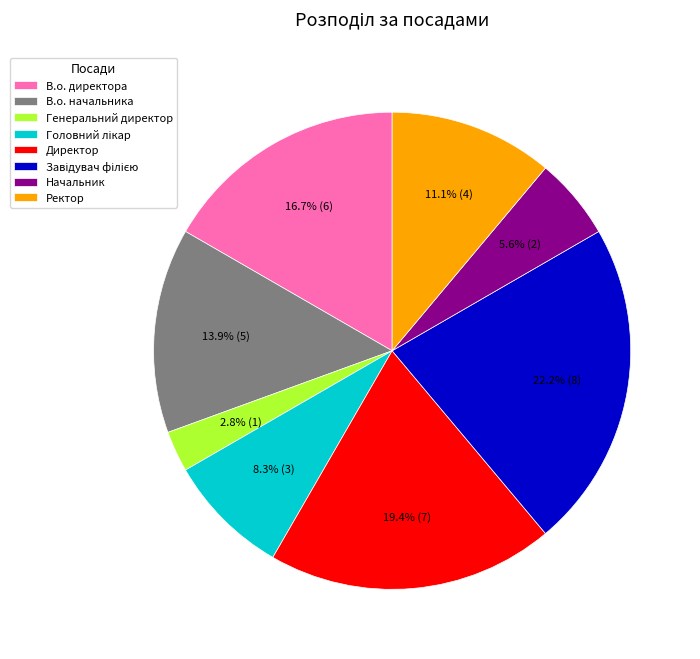

How many segments does this pie chart have?

8